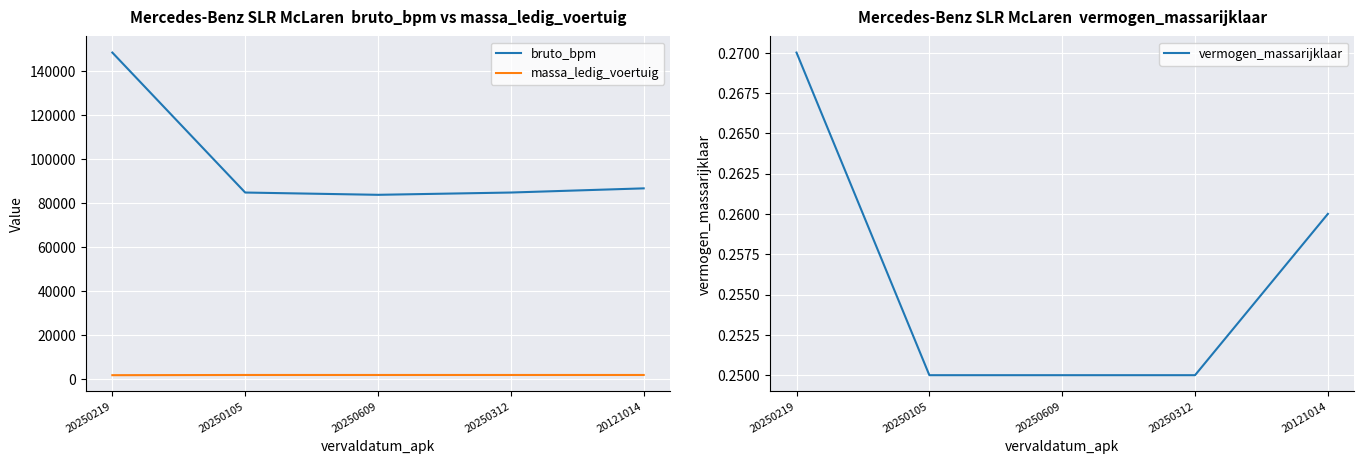

The value of vermogen_massarijklaar at 20250609 is 0.4. True or false?

False